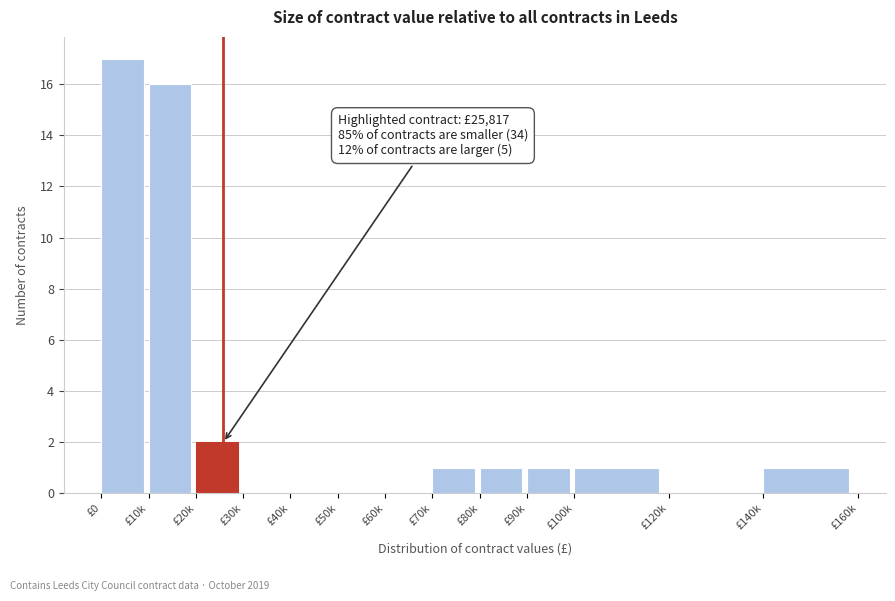

Reading left to right, extract all data points from this chart.

£0=17	£10k=16	£20k=2	£30k=0	£40k=0	£50k=0	£60k=0	£70k=1	£80k=1	£90k=1	£100k=1	£120k=0	£140k=1